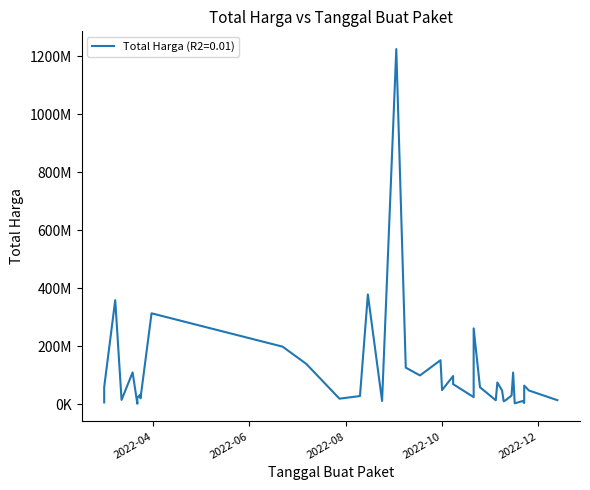

What is the difference between the maximum and second lowest values?

1220857000